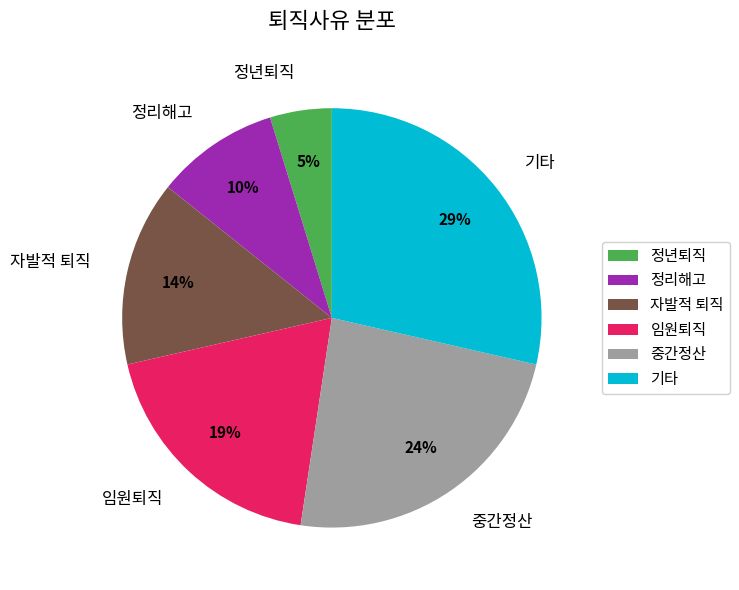

Which has a higher value, 자발적 퇴직 or 정리해고?

자발적 퇴직